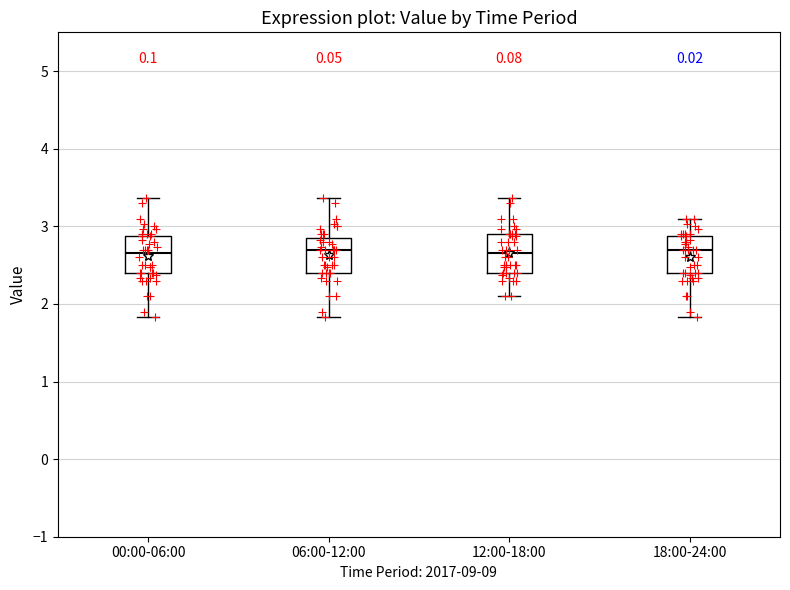

Reading left to right, read every box against the y-axis: the position of its median line, the range the box covers, and the ends of its whiskers. The values are not printed on the chart, so give them approximately, as read against the axis.

00:00-06:00: median 2.7, box 2.4 to 2.9, whiskers 1.8 to 3.4
06:00-12:00: median 2.7, box 2.4 to 2.8, whiskers 1.8 to 3.4
12:00-18:00: median 2.7, box 2.4 to 2.9, whiskers 2.1 to 3.4
18:00-24:00: median 2.7, box 2.4 to 2.9, whiskers 1.8 to 3.1